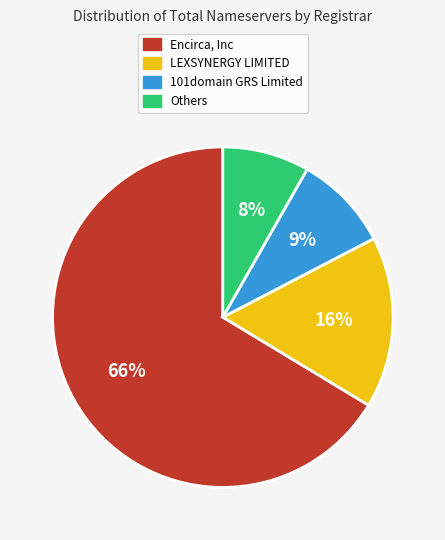

To the nearest percent, what is the average slice percentage?

25%